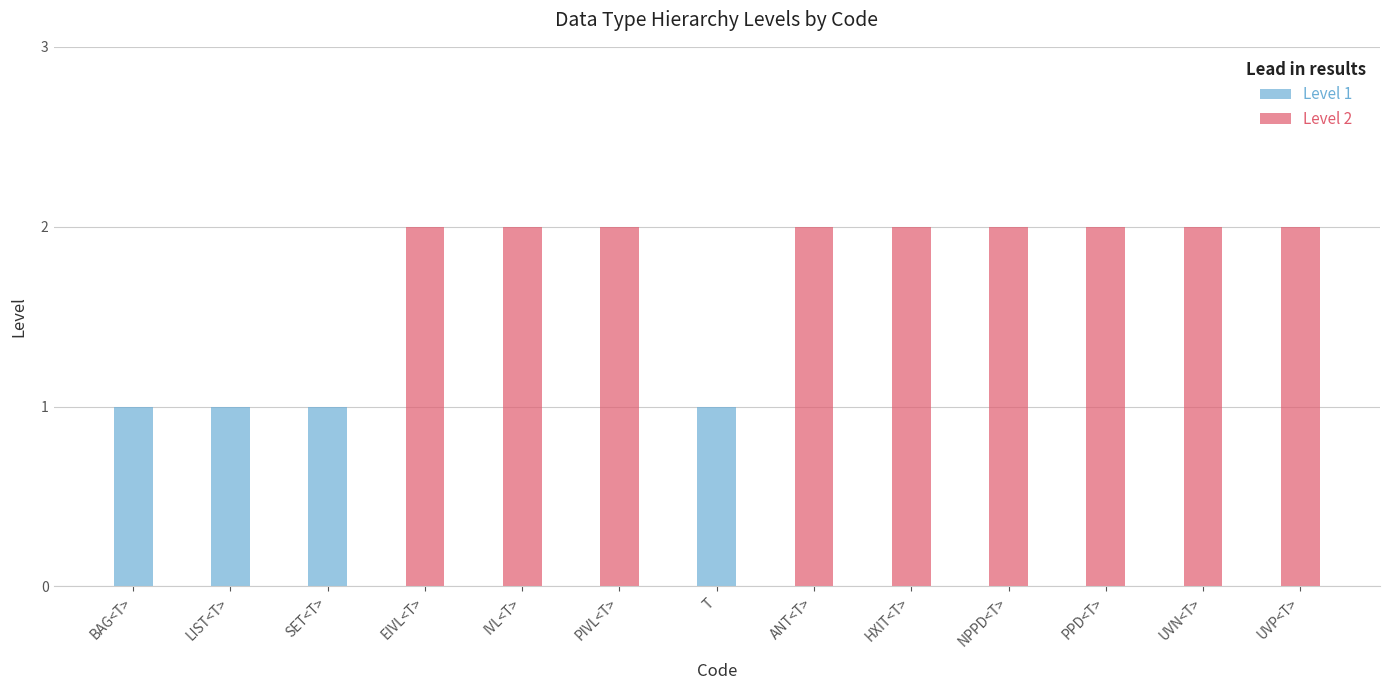

Is it true that the value at PIVL<T> is 2?

True